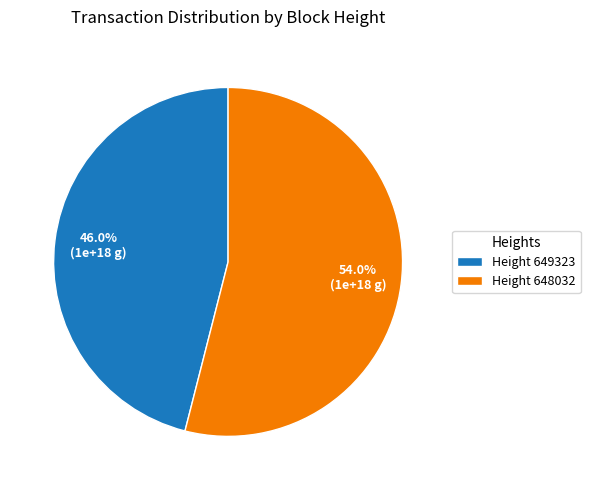

Rank the categories by value from lowest to highest.

Height 649323, Height 648032